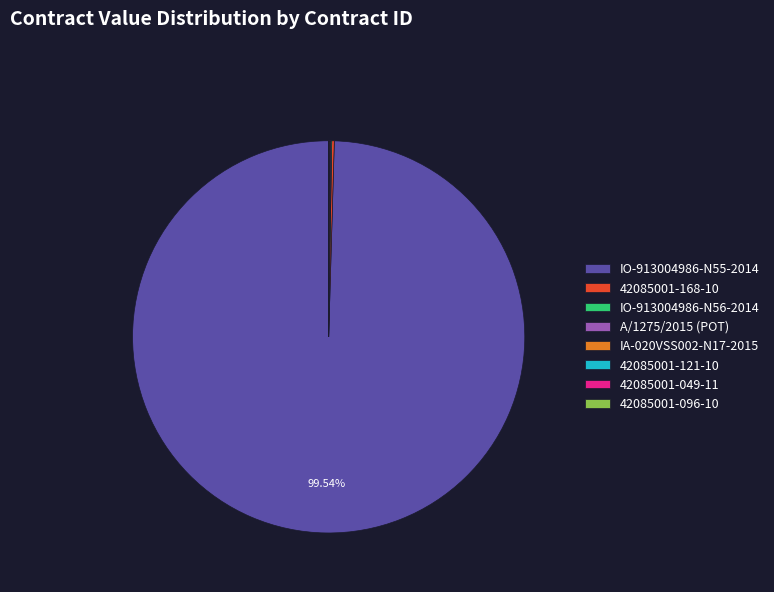

Is there any slice that represents more than half of the pie?

Yes